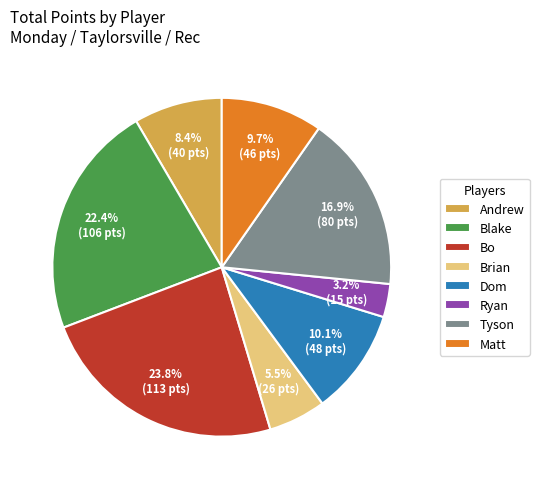

Count the number of slices in the pie.

8